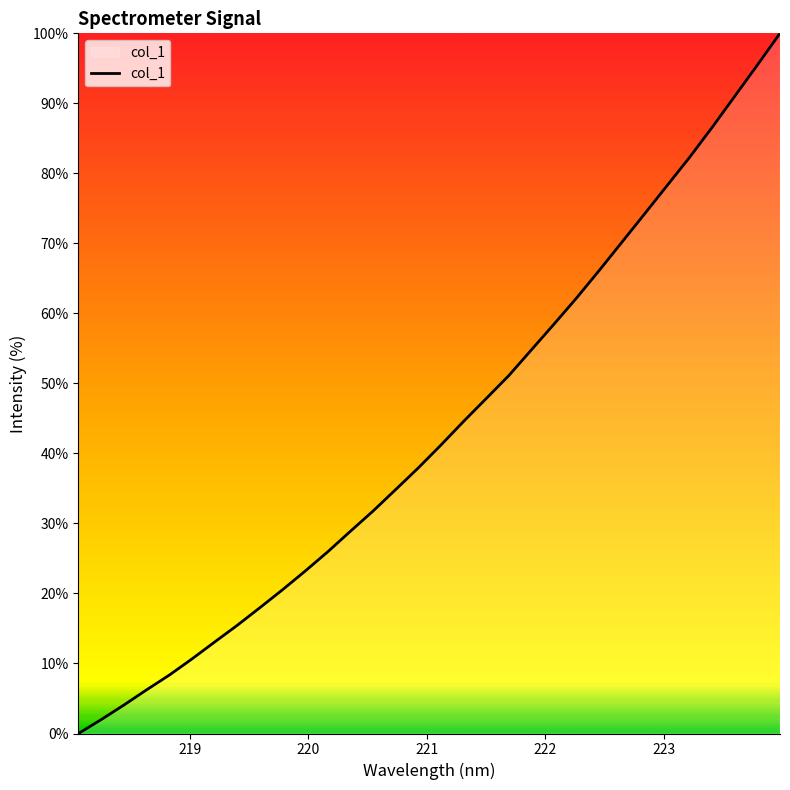

What is the maximum value shown in the chart?

100.0